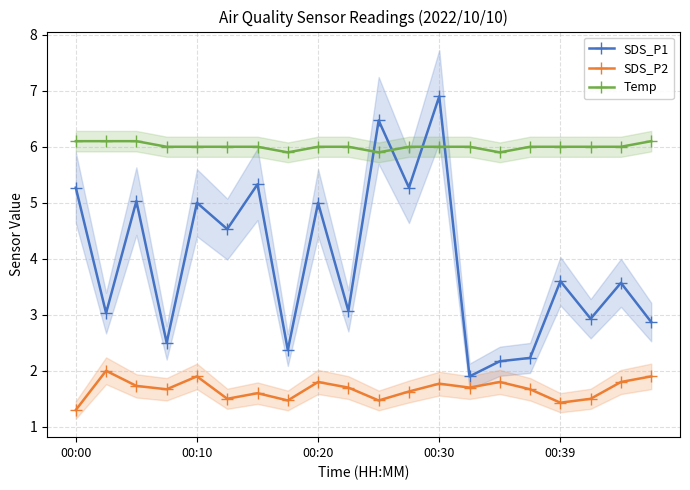

True or false: SDS_P2 and SDS_P1 cross at least once.

False